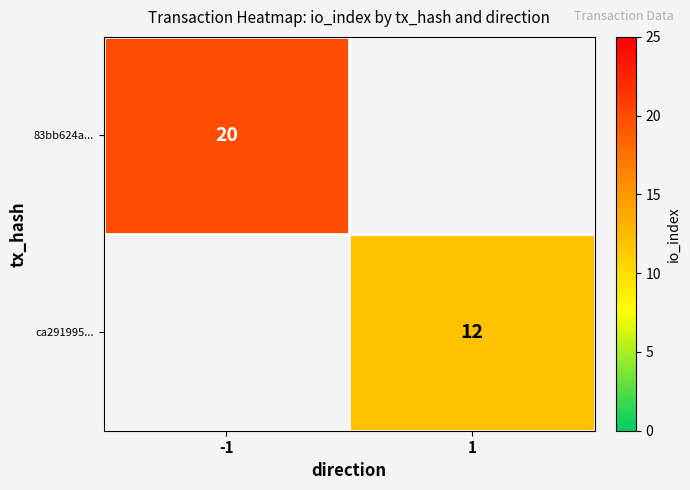

The 83bb624a... series shows 20 at -1. True or false?

True